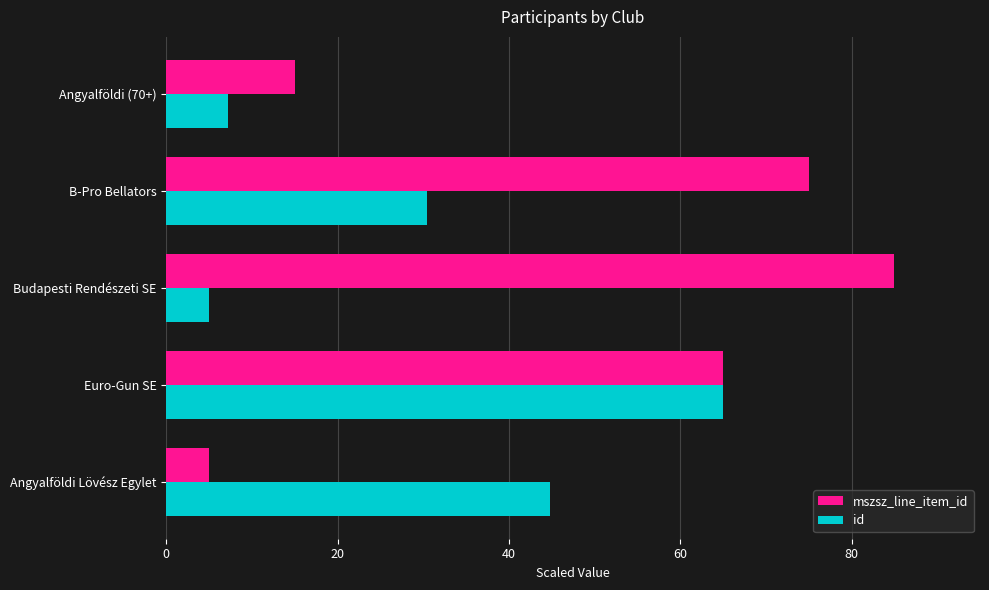

What are all the series names shown in the legend?

mszsz_line_item_id, id